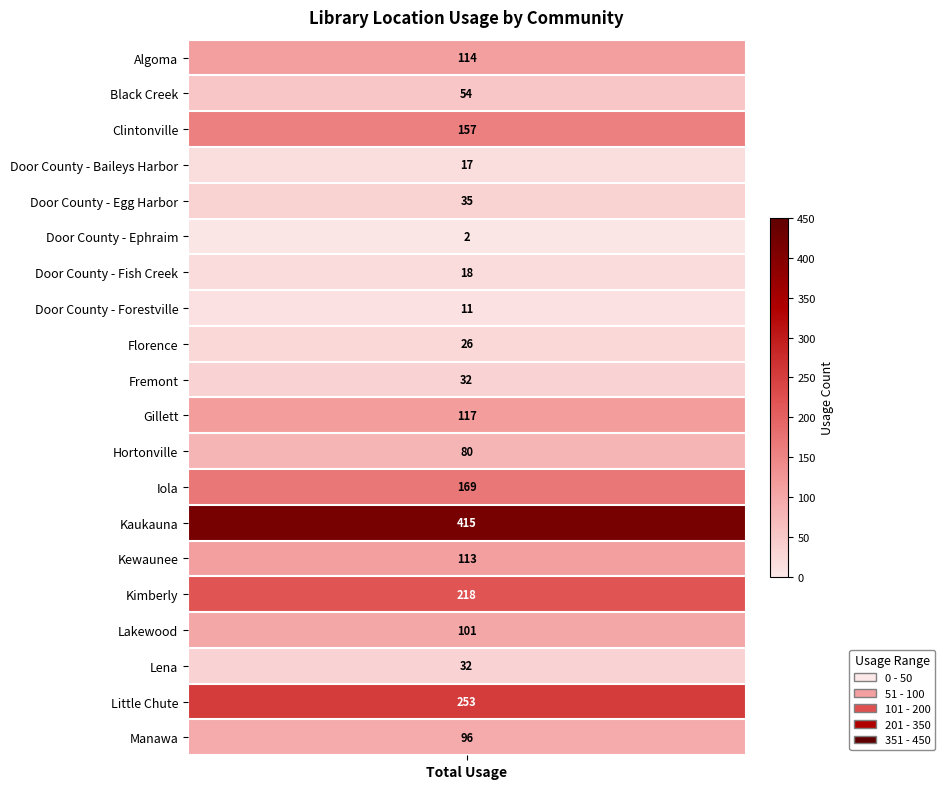

What is the maximum value shown in the chart?

415